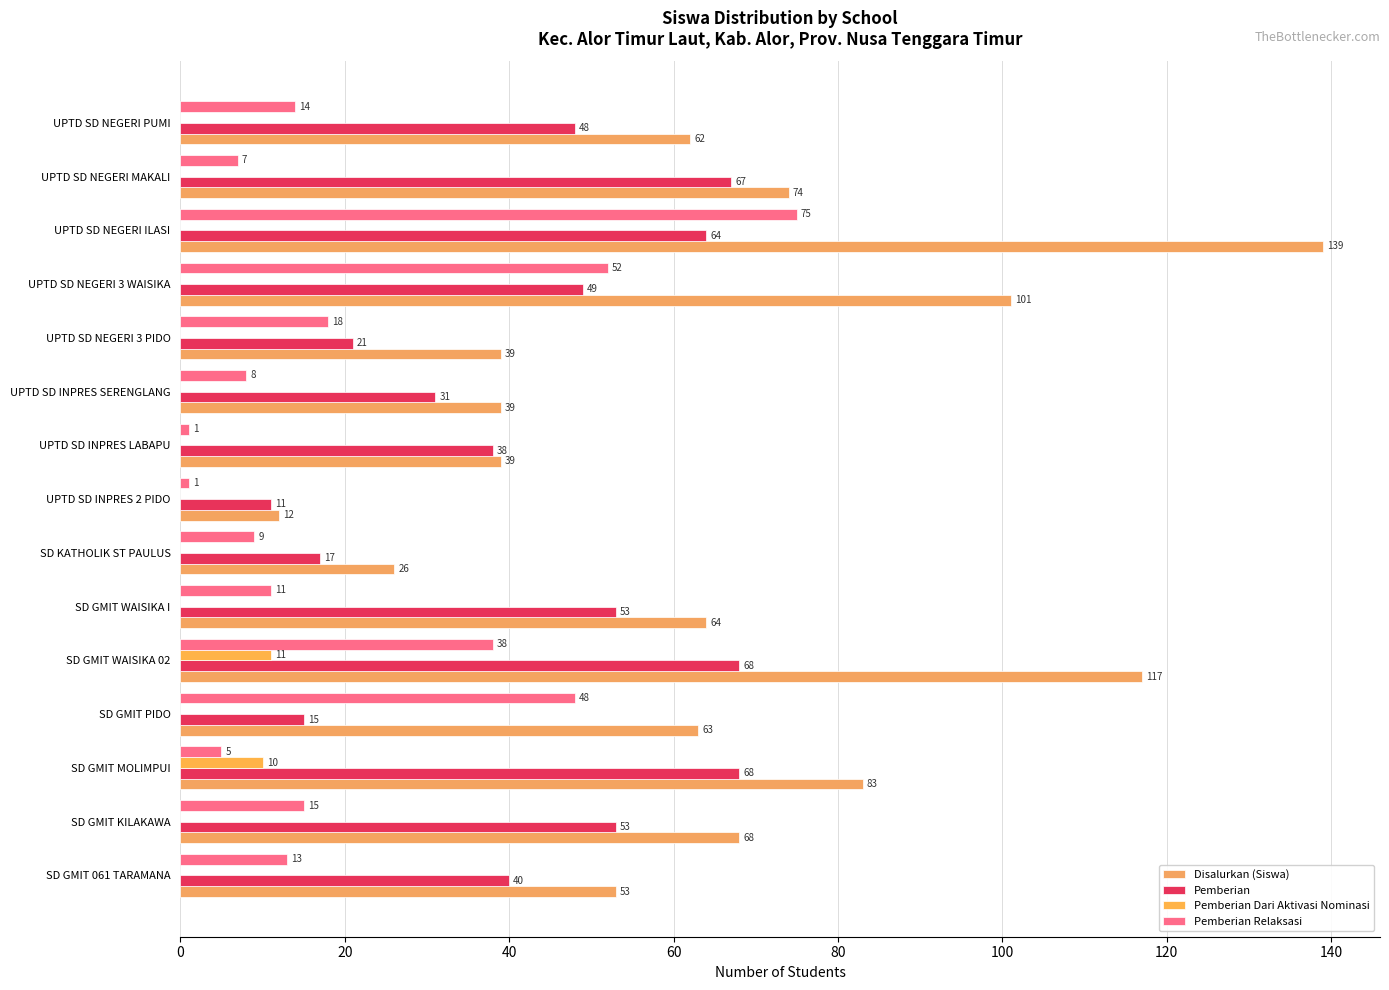

Which category has the highest value across all series?

UPTD SD NEGERI ILASI